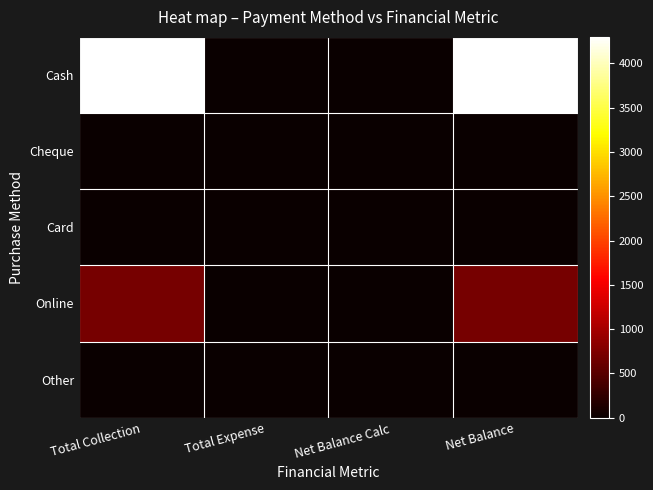

At which category is the sum across all series the highest?

Total Collection